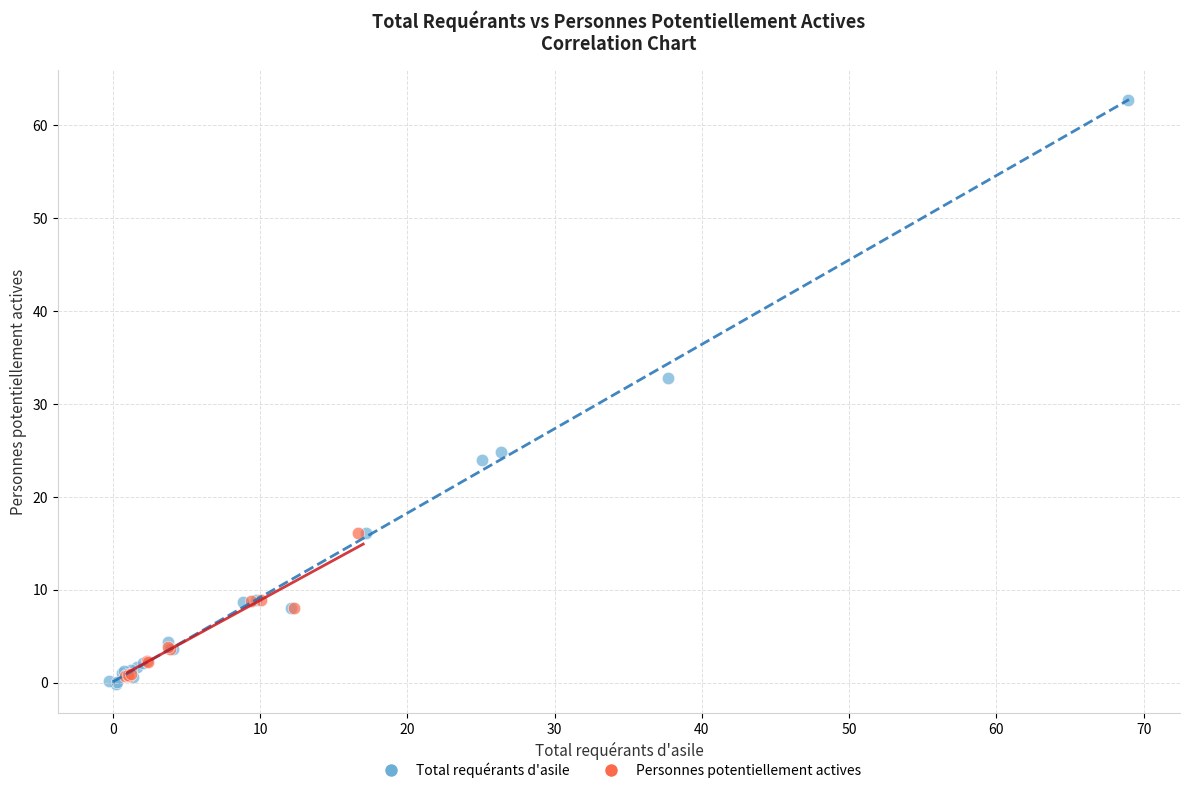

Which series has the largest Y range (max minus min)?

Total requérants d'asile